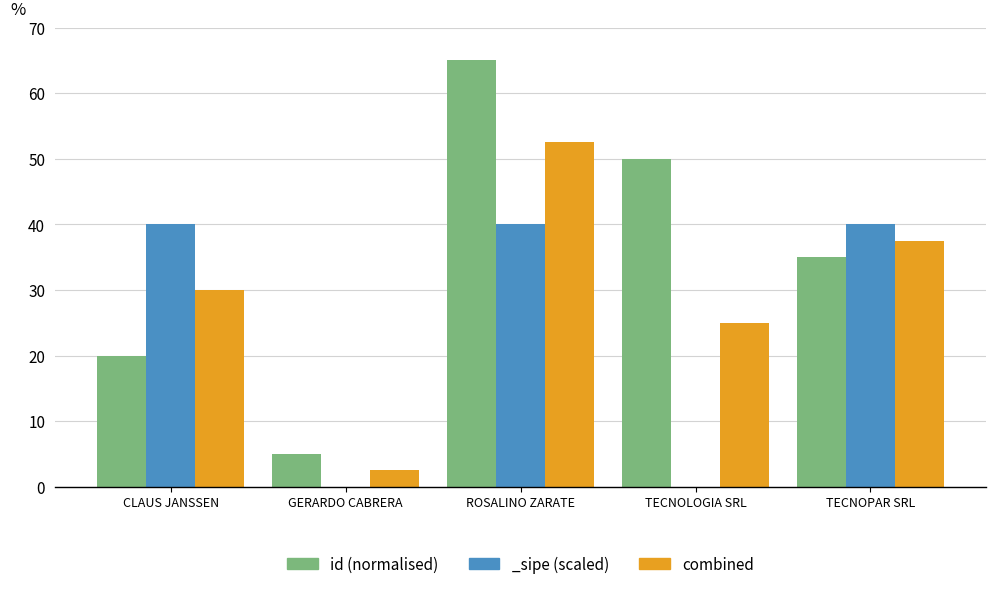

Does the chart contain stacked bars?

No